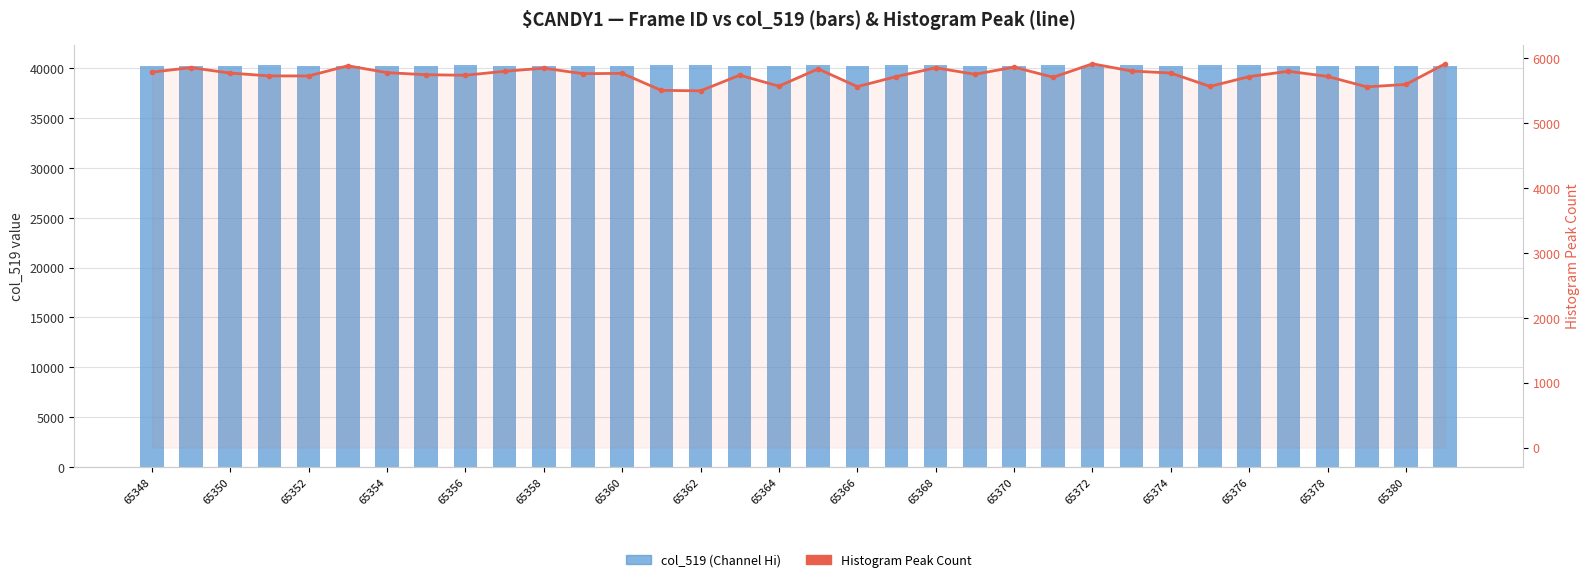

At which label does col_519 (Channel Hi) first exceed 40254?

65350